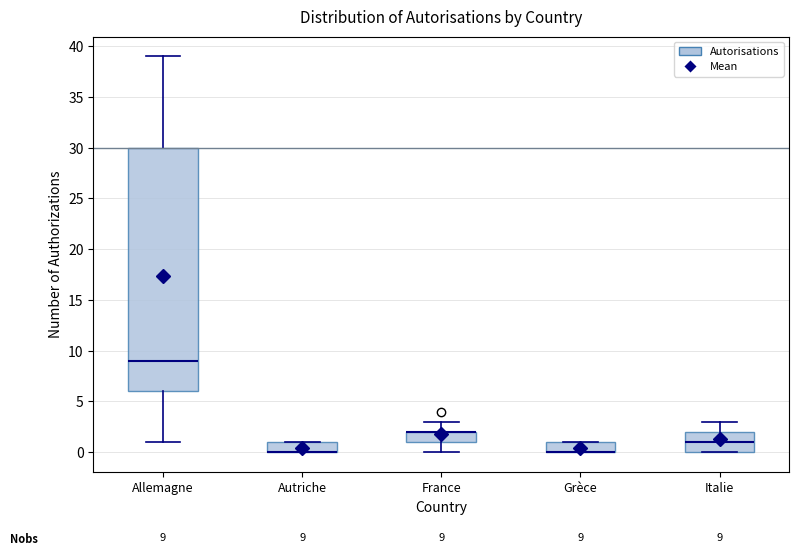

Comparing the boxes themselves (not the whiskers), which one is the tallest?

Allemagne